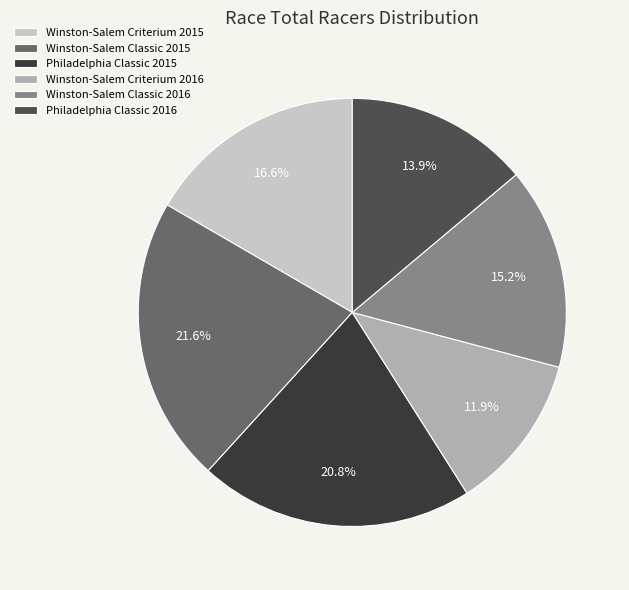

Count the number of slices in the pie.

6